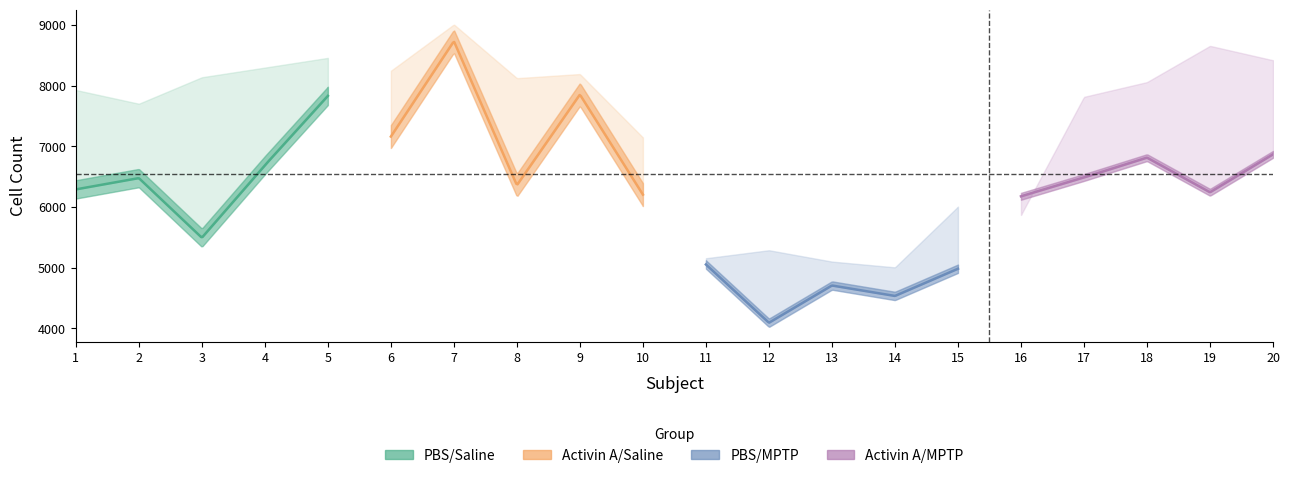

At which category is the sum across all series the highest?

7